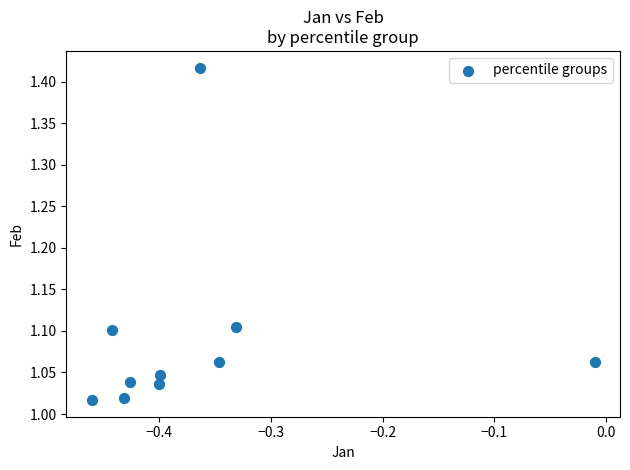

What is the range of X values (max minus min)?

0.5